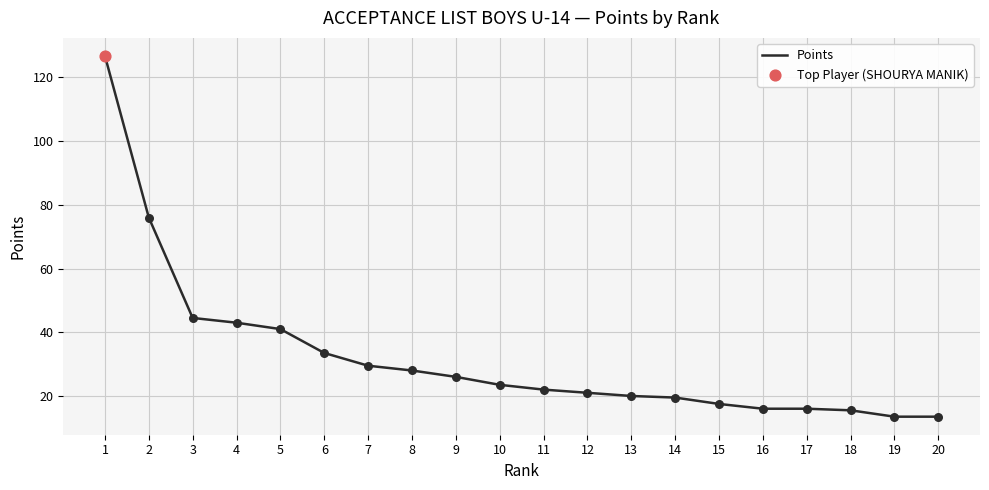

Which has a higher value, 9 or 1?

1